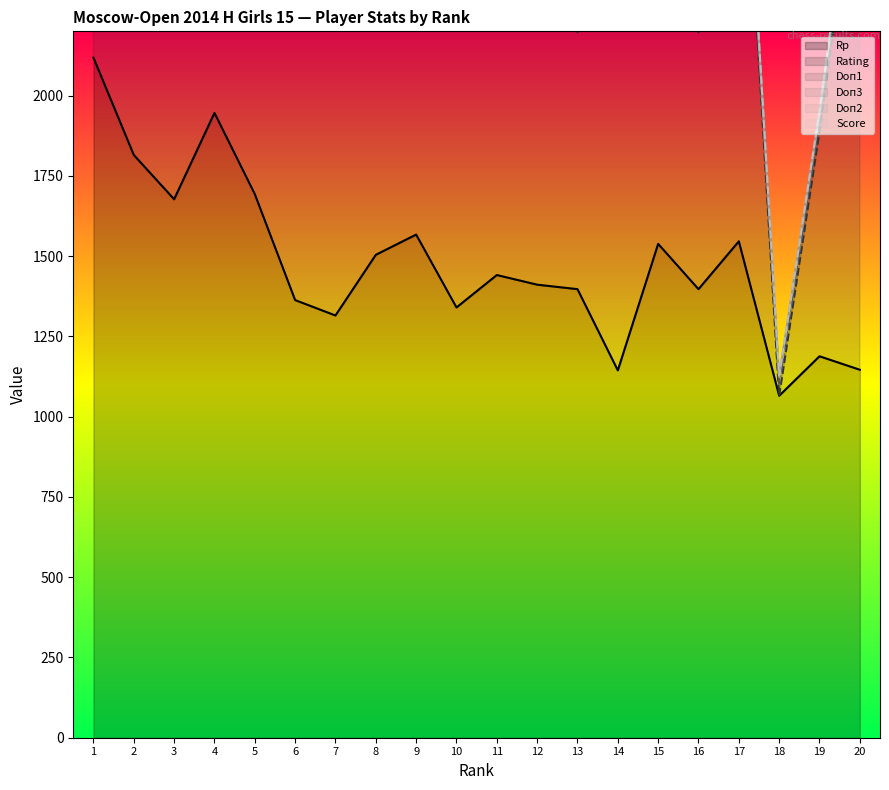

Reading left to right, list all the values displayed in this chart.

Rp (line): 1=2118.0	2=1815.0	3=1677.0	4=1946.0	5=1693.0	6=1363.0	7=1315.0	8=1504.0	9=1567.0	10=1340.0	11=1441.0	12=1411.0	13=1397.0	14=1144.0	15=1538.0	16=1397.0	17=1546.0	18=1065.0	19=1188.0	20=1146.0
Rating (line): 1=4099.0	2=3672.0	3=3467.0	4=2746.0	5=3500.0	6=3181.0	7=2926.0	8=3332.0	9=3461.0	10=3086.0	11=2241.0	12=3076.0	13=2197.0	14=2779.0	15=3284.0	16=2197.0	17=3141.0	18=1065.0	19=1888.0	20=2809.0
Doп1 (line): 1=4149.0	2=3721.5	3=3517.5	4=2796.0	5=3549.5	6=3226.0	7=2966.5	8=3383.5	9=3509.5	10=3129.0	11=2281.5	12=3113.5	13=2230.5	14=2820.5	15=3324.5	16=2237.0	17=3180.5	18=1102.5	19=1924.0	20=2852.5
Doп3 (line): 1=4191.0	2=3760.0	3=3549.5	4=2828.5	5=3582.0	6=3252.0	7=2991.0	8=3414.5	9=3537.5	10=3156.0	11=2302.5	12=3138.5	13=2250.5	14=2844.0	15=3350.0	16=2256.5	17=3204.5	18=1120.5	19=1944.5	20=2875.5
Doп2 (line): 1=4199.0	2=3766.0	3=3555.5	4=2833.5	5=3587.0	6=3257.0	7=2996.0	8=3418.5	9=3542.5	10=3159.0	11=2307.5	12=3143.5	13=2254.5	14=2848.0	15=3354.0	16=2260.5	17=3207.5	18=1123.5	19=1947.5	20=2877.5
Score (line): 1=4207.5	2=3773.0	3=3561.5	4=2839.5	5=3593.0	6=3262.5	7=3001.5	8=3423.5	9=3547.5	10=3164.0	11=2312.5	12=3148.5	13=2259.5	14=2852.5	15=3358.5	16=2265.0	17=3212.0	18=1128.0	19=1952.0	20=2881.5